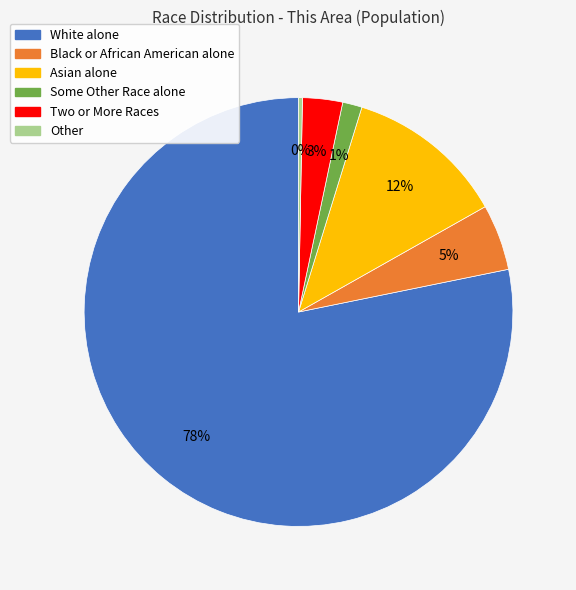

To the nearest percent, what is the average slice percentage?

17%